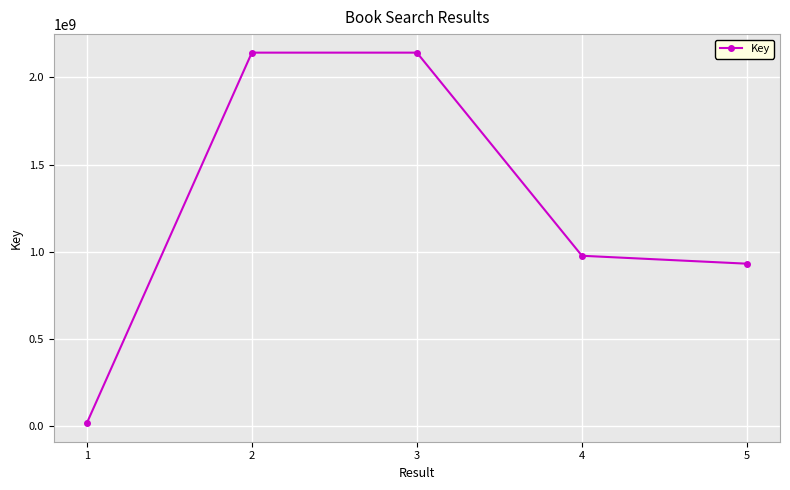

What is the ratio of the value at 4 to the value at 1?

59.7